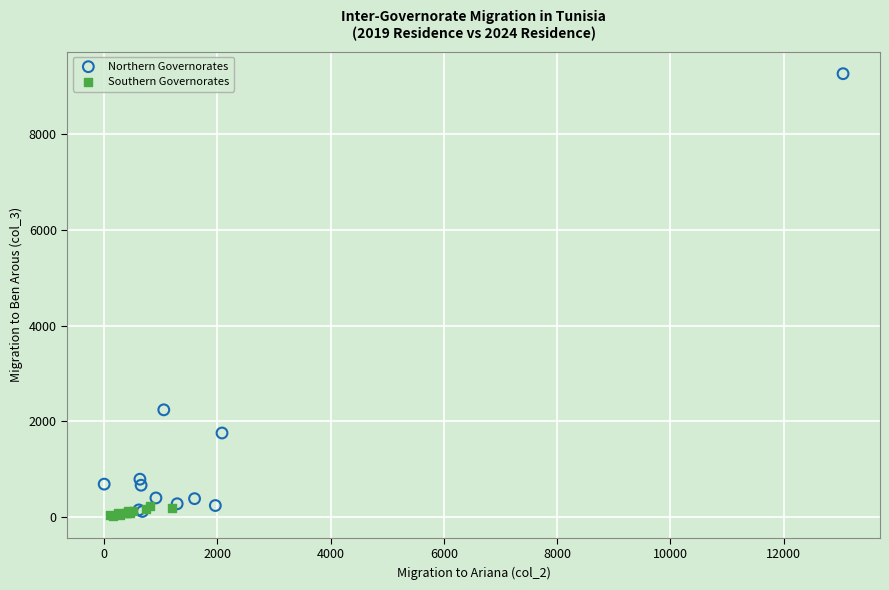

Which series has the widest spread of Y values?

Northern Governorates